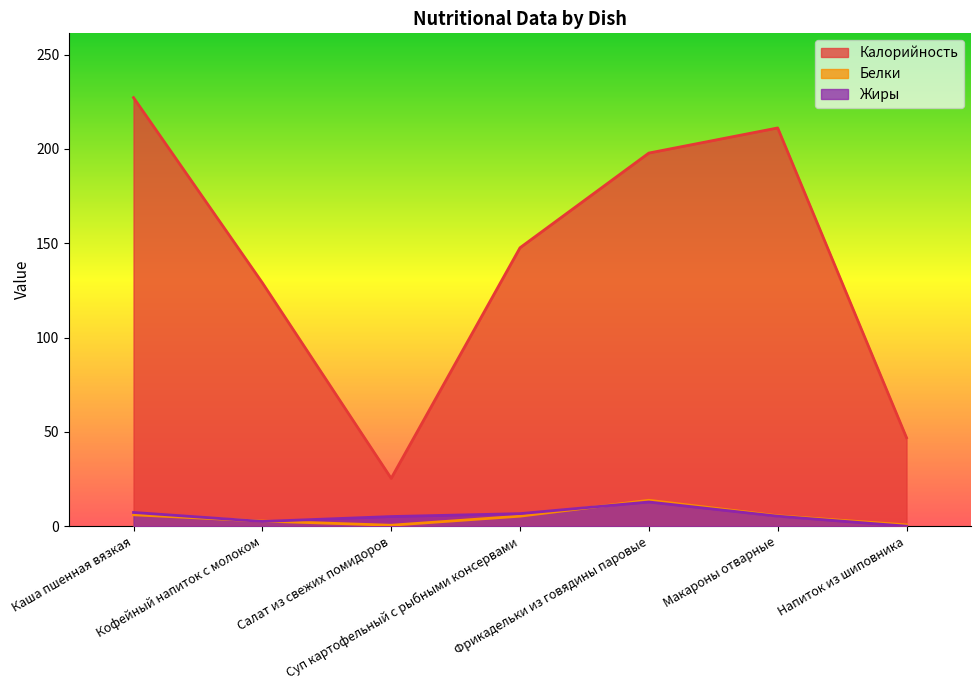

What is the average value of the Калорийность series?

140.7